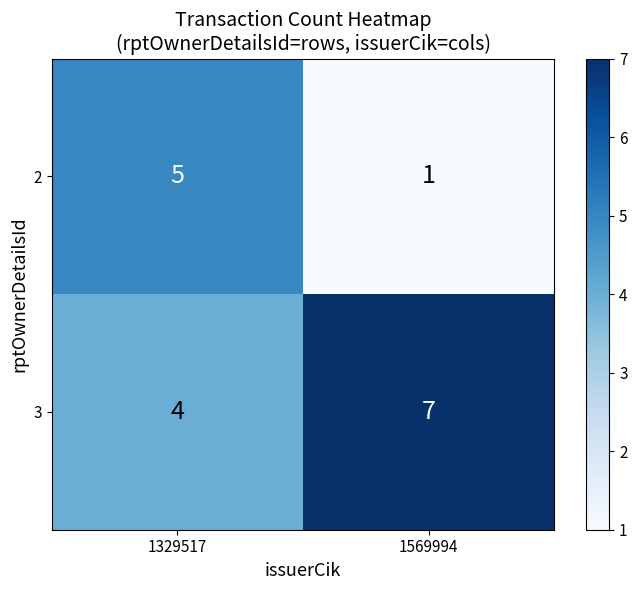

Is it true that 3 equals 3 at 1329517?

False